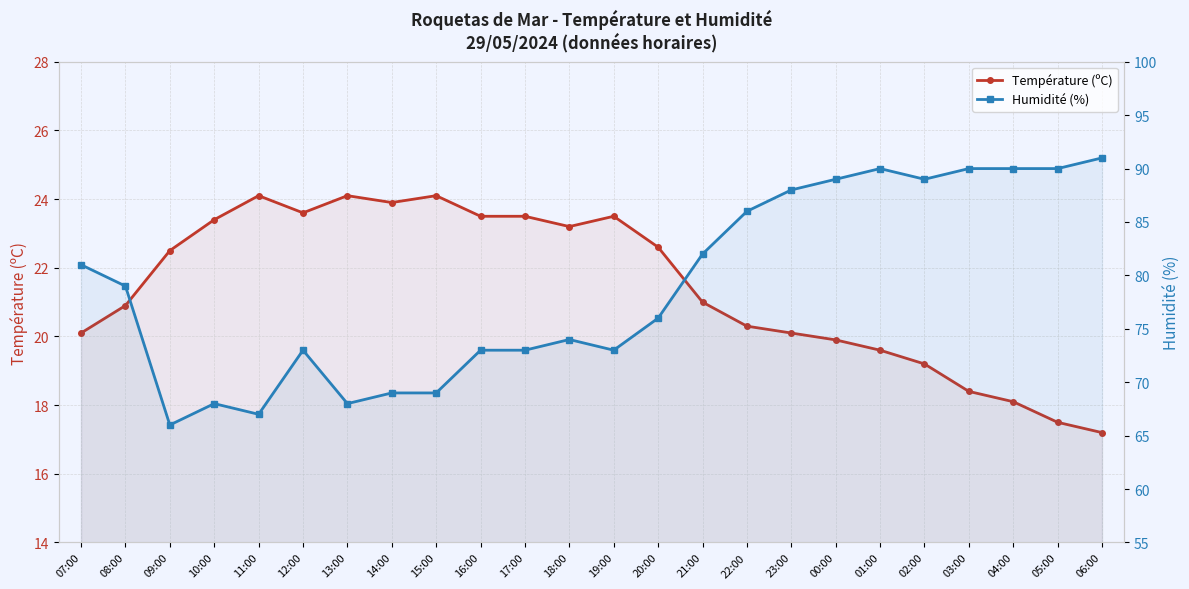

How many values in the Température (ºC) series are below 22?

12